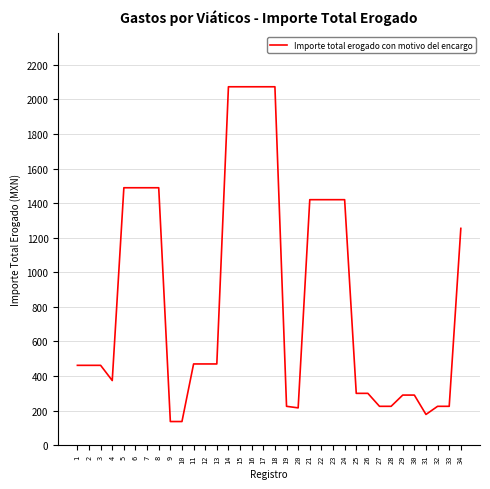

Approximately how many times larger is the value at 6 compared to 21?

1.0